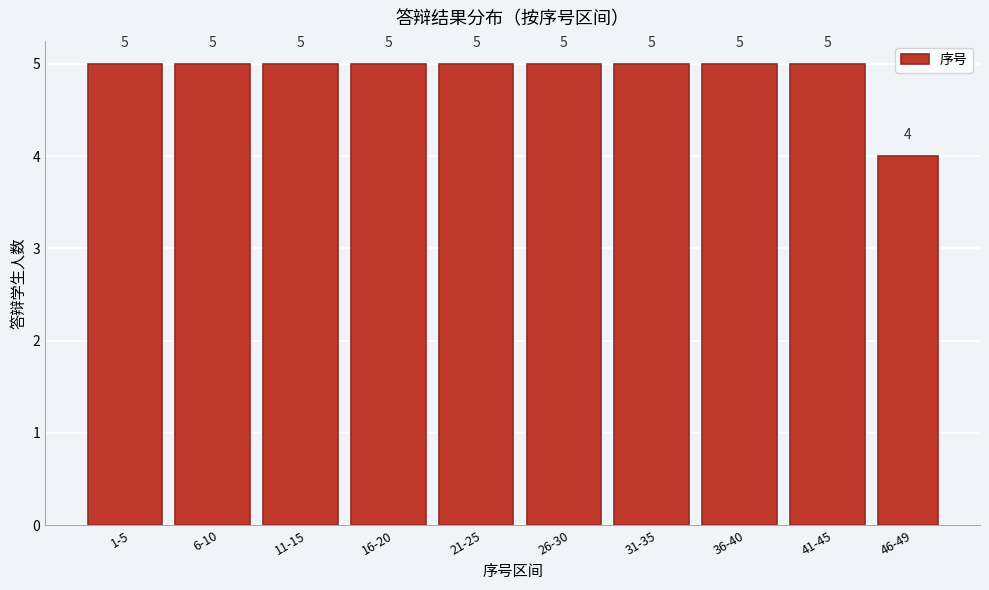

Reading left to right, what are all the values shown in this chart?

5	5	5	5	5	5	5	5	5	4